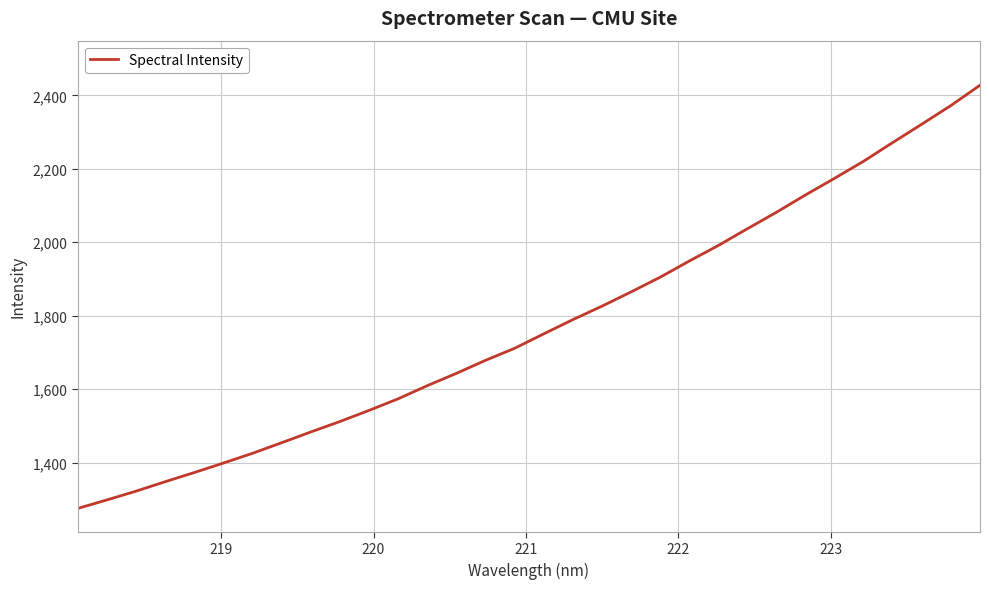

What is the greatest value displayed?

2427.6